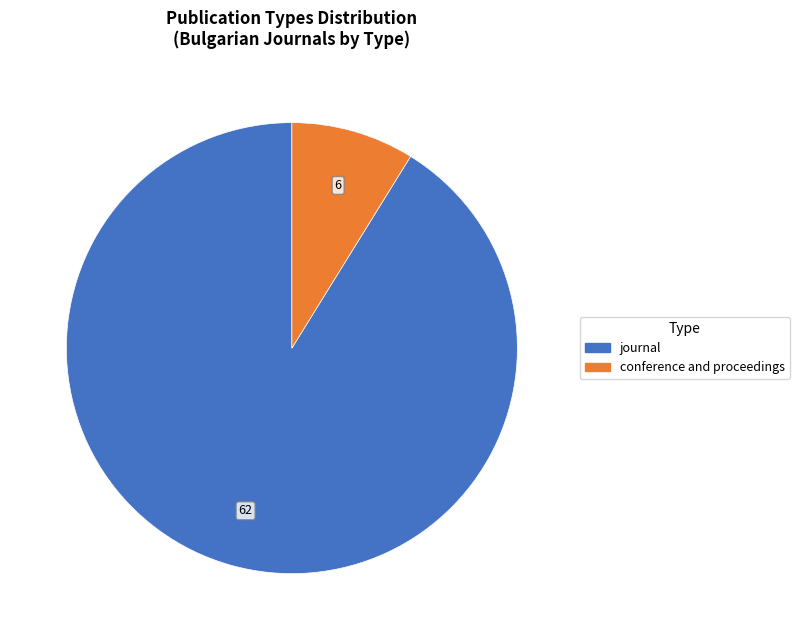

Rank the categories by value from highest to lowest.

journal, conference and proceedings